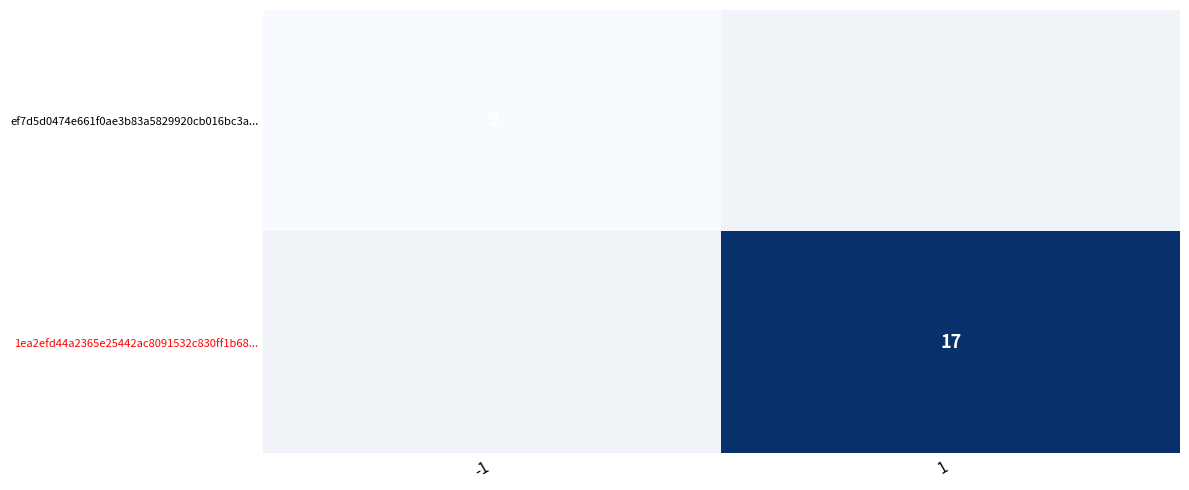

The value of 1ea2efd44a2365e25442ac8091532c830ff1b68... at 1 is 17. True or false?

True